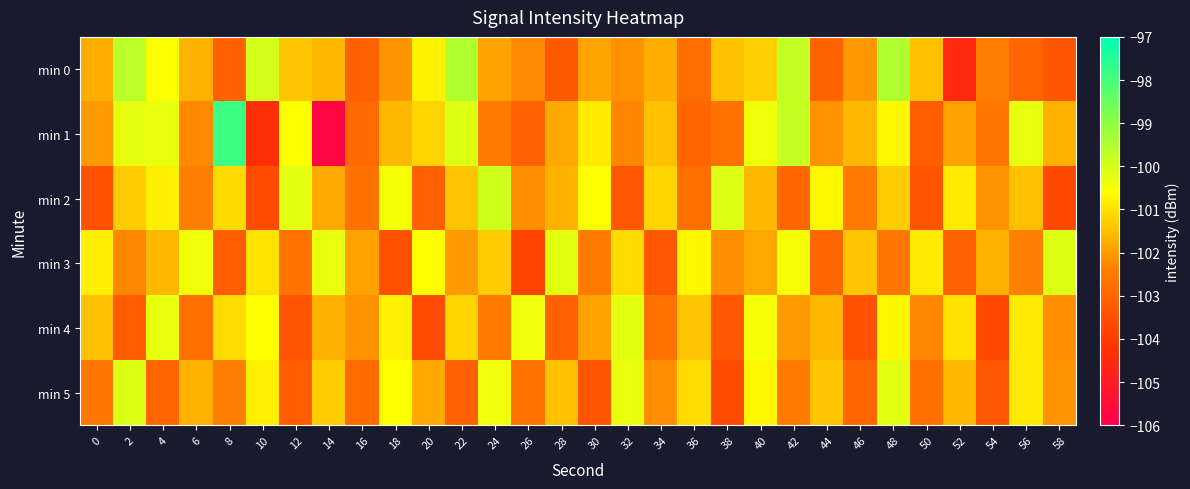

Reading left to right, list all the values displayed in this chart.

min 0: 0=-101.7	2=-99.7	4=-100.6	6=-101.6	8=-103.1	10=-100.0	12=-101.4	14=-101.6	16=-103.1	18=-102.1	20=-100.8	22=-99.5	24=-101.9	26=-102.2	28=-103.3	30=-101.9	32=-102.2	34=-101.7	36=-102.8	38=-101.4	40=-101.3	42=-99.8	44=-103.1	46=-102.0	48=-99.5	50=-101.5	52=-104.6	54=-102.4	56=-103.0	58=-103.3
min 1: 0=-102.0	2=-100.3	4=-100.3	6=-102.2	8=-97.9	10=-104.4	12=-100.6	14=-105.8	16=-102.9	18=-101.6	20=-101.2	22=-100.1	24=-102.5	26=-103.1	28=-101.8	30=-100.9	32=-102.3	34=-101.5	36=-103.0	38=-102.7	40=-100.4	42=-99.8	44=-102.1	46=-101.6	48=-100.7	50=-103.2	52=-101.9	54=-102.6	56=-100.3	58=-101.7
min 2: 0=-103.5	2=-101.3	4=-100.8	6=-102.4	8=-101.1	10=-103.6	12=-100.2	14=-101.8	16=-102.7	18=-100.5	20=-103.1	22=-101.4	24=-99.9	26=-102.2	28=-101.7	30=-100.6	32=-103.3	34=-101.2	36=-102.8	38=-100.1	40=-101.6	42=-103.0	44=-100.7	46=-102.5	48=-101.3	50=-103.4	52=-100.9	54=-102.1	56=-101.5	58=-103.7
min 3: 0=-100.8	2=-102.3	4=-101.6	6=-100.4	8=-103.2	10=-101.0	12=-102.7	14=-100.3	16=-101.9	18=-103.5	20=-100.6	22=-102.0	24=-101.3	26=-103.8	28=-100.2	30=-102.5	32=-101.1	34=-103.3	36=-100.7	38=-102.2	40=-101.8	42=-100.5	44=-103.0	46=-101.4	48=-102.6	50=-100.9	52=-103.1	54=-101.7	56=-102.4	58=-100.1
min 4: 0=-101.5	2=-103.2	4=-100.3	6=-102.8	8=-101.1	10=-100.6	12=-103.4	14=-101.7	16=-102.1	18=-100.8	20=-103.6	22=-101.2	24=-102.5	26=-100.4	28=-103.1	30=-101.9	32=-100.2	34=-102.7	36=-101.4	38=-103.3	40=-100.5	42=-102.0	44=-101.6	46=-103.5	48=-100.7	50=-102.3	52=-101.0	54=-103.7	56=-100.9	58=-102.2
min 5: 0=-102.6	2=-100.1	4=-103.0	6=-101.7	8=-102.4	10=-100.8	12=-103.2	14=-101.3	16=-102.9	18=-100.6	20=-101.8	22=-103.1	24=-100.4	26=-102.7	28=-101.5	30=-103.4	32=-100.3	34=-102.2	36=-101.1	38=-103.6	40=-100.7	42=-102.5	44=-101.4	46=-103.0	48=-100.2	50=-102.8	52=-101.6	54=-103.3	56=-100.9	58=-102.1